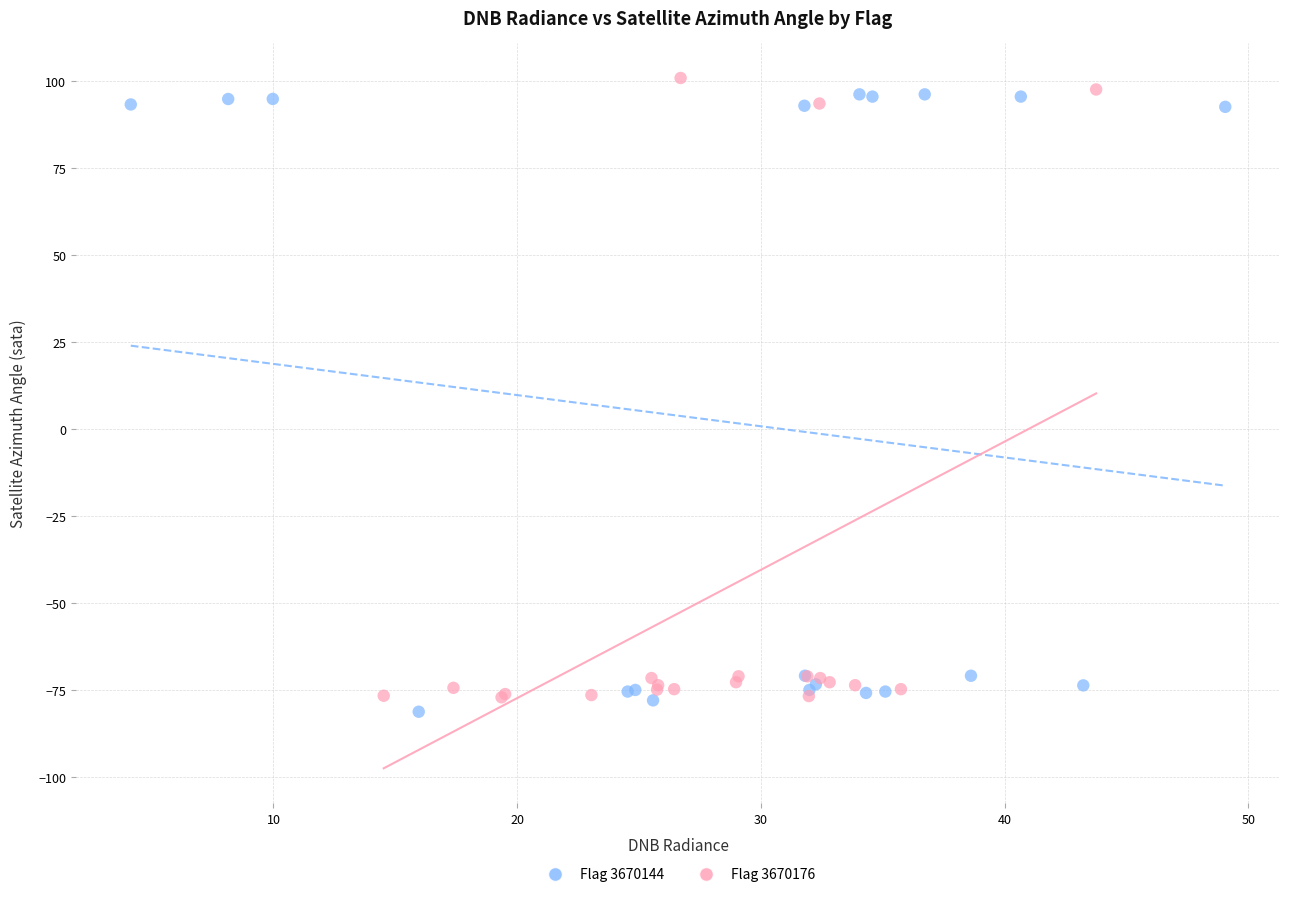

What are all the series names shown in the legend?

Flag 3670144, Flag 3670176